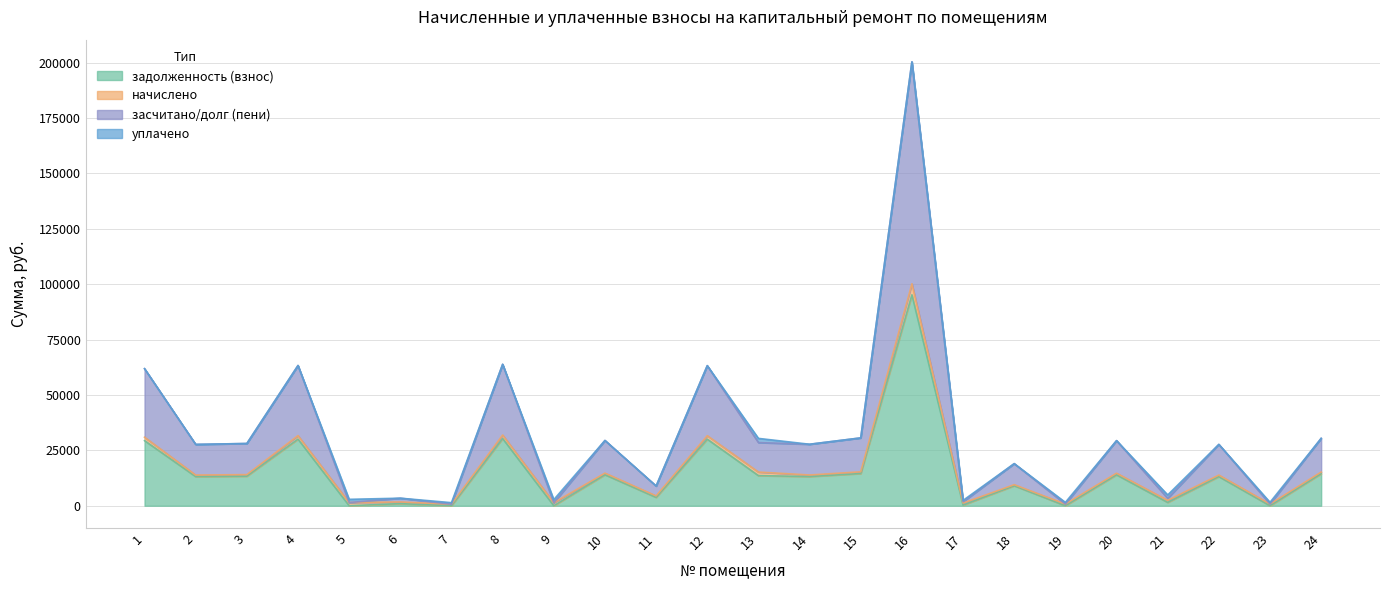

What is the sum of all задолженность (взнос) values?

354084.2